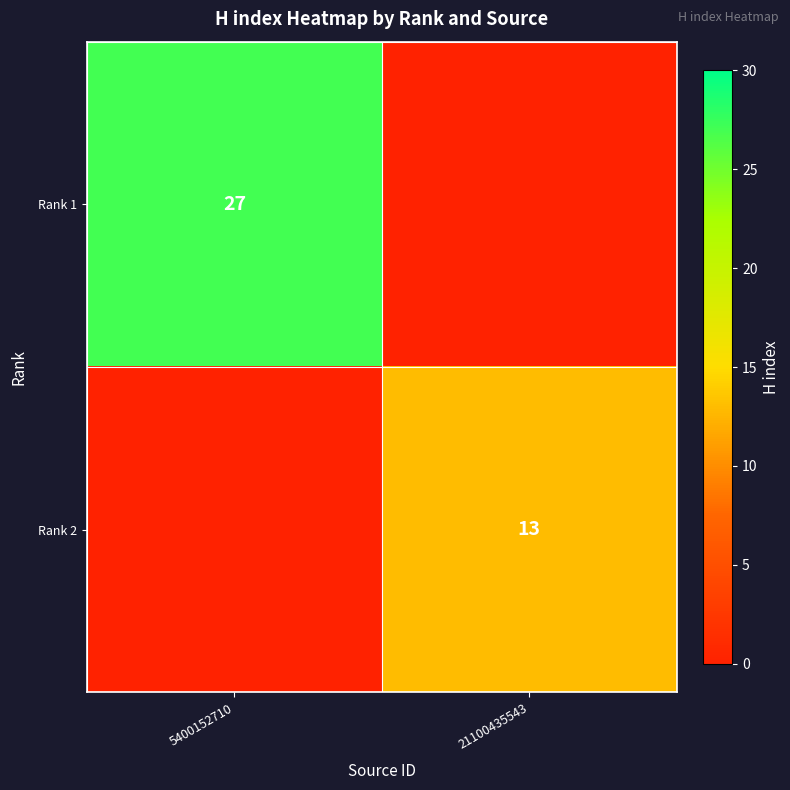

Is the value of Rank 1 at 5400152710 greater than the value of Rank 2 at 21100435543?

Yes